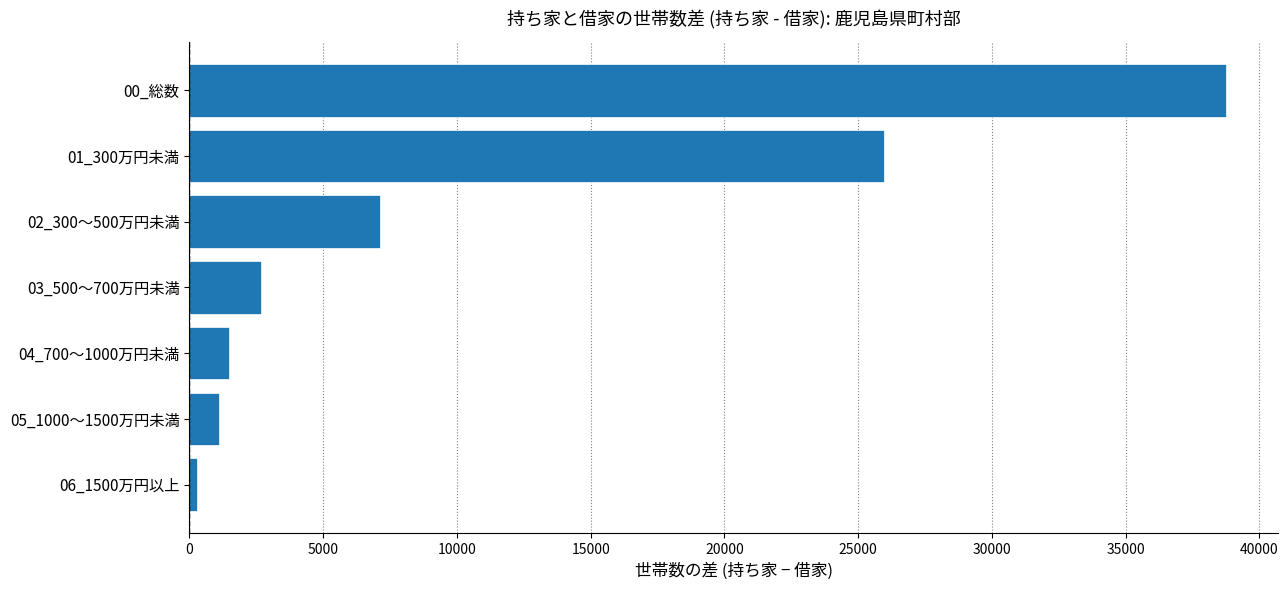

What is the greatest value displayed?

38760